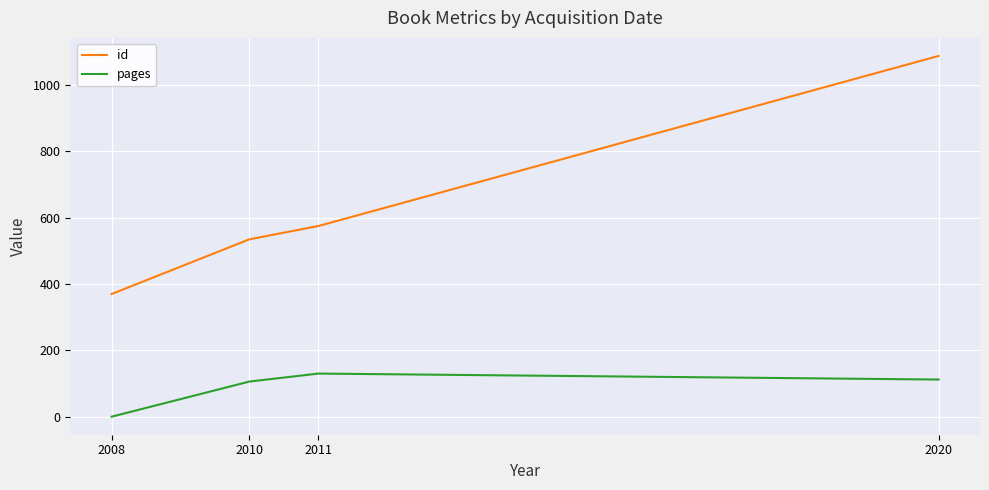

What is the average value of the id series?

642